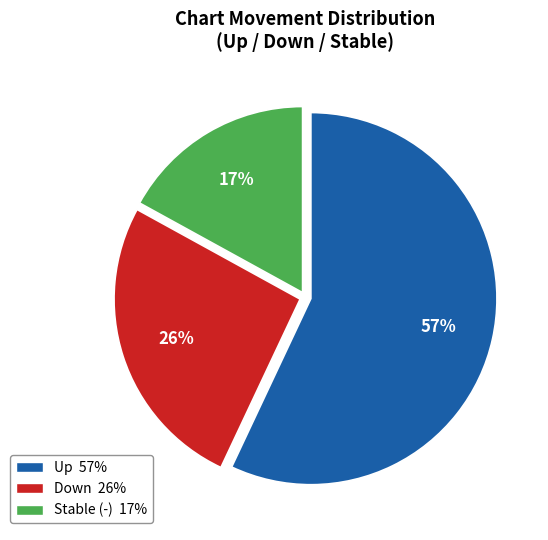

Does any single category account for the majority?

Yes